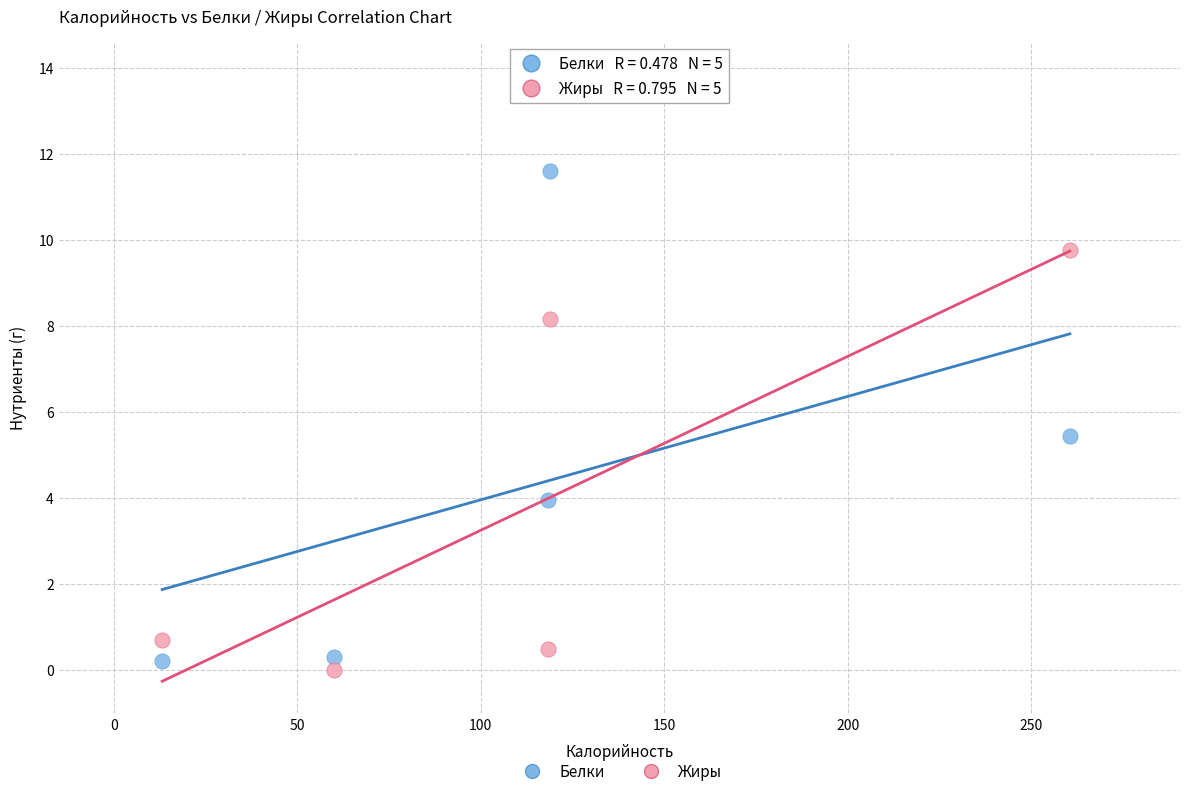

What is the X range (max minus min) for the scatter plot?

247.4